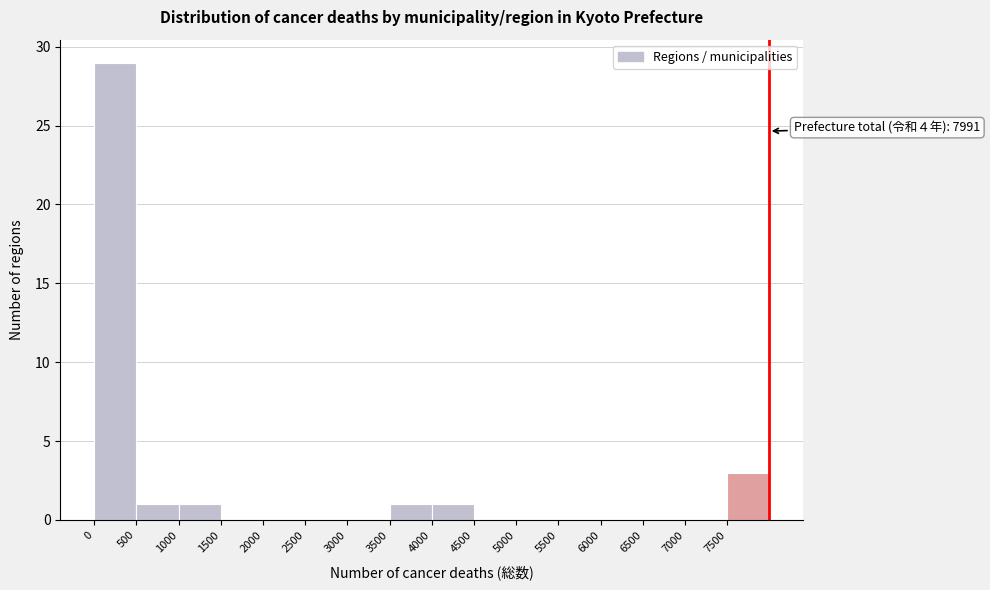

Which range on the x-axis has the tallest bar?

0 to 500